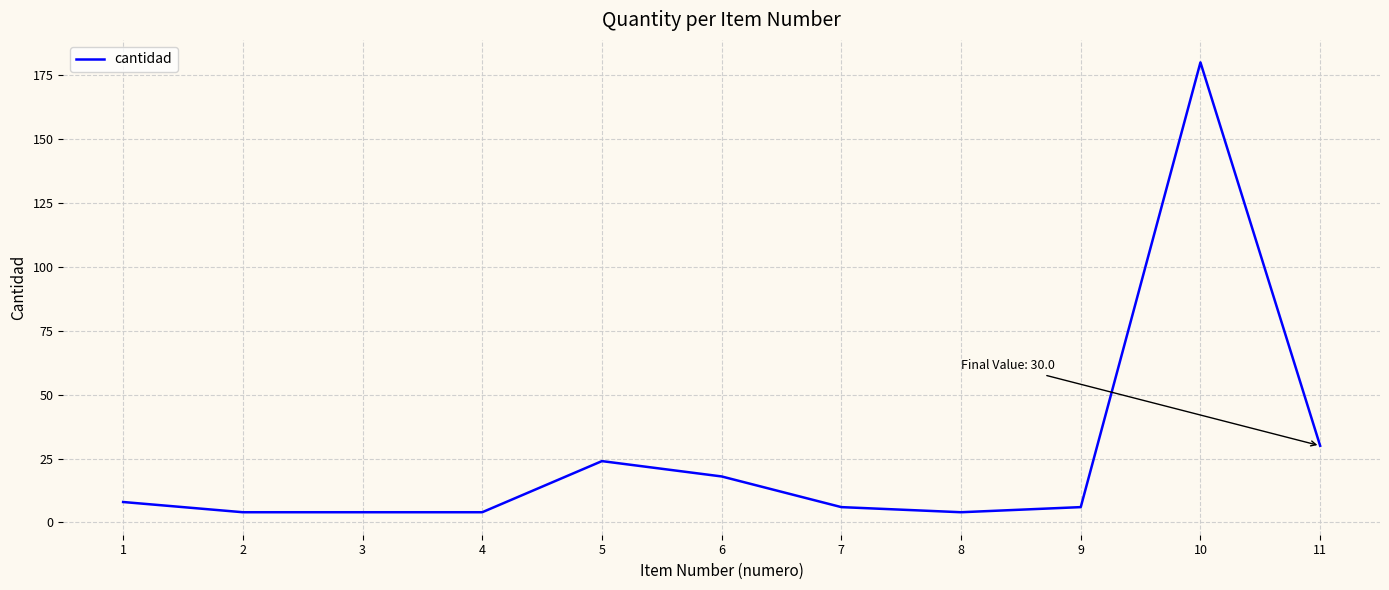

True or false: there are more than 0 points higher than both neighbors.

True